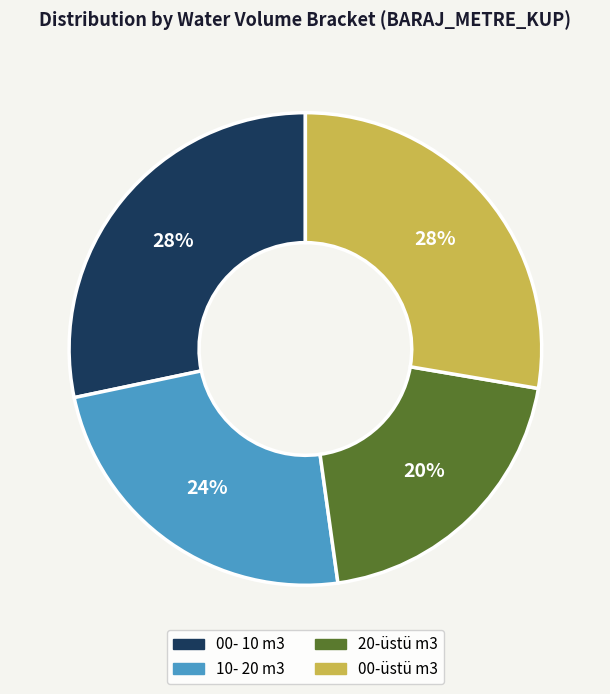

How many slices are in this pie chart?

4